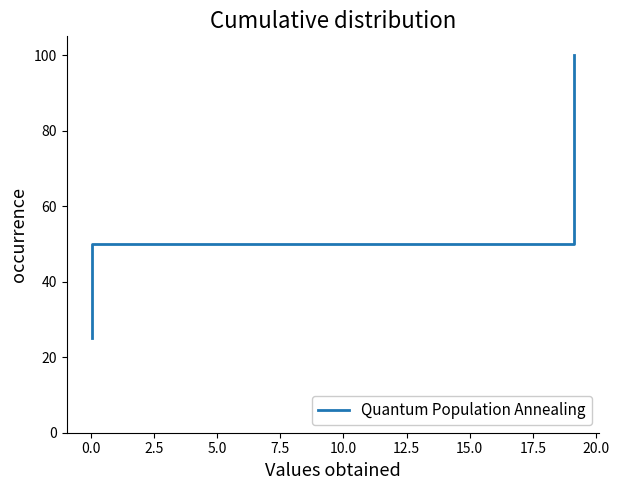

How many values are between 50 and 100?

3